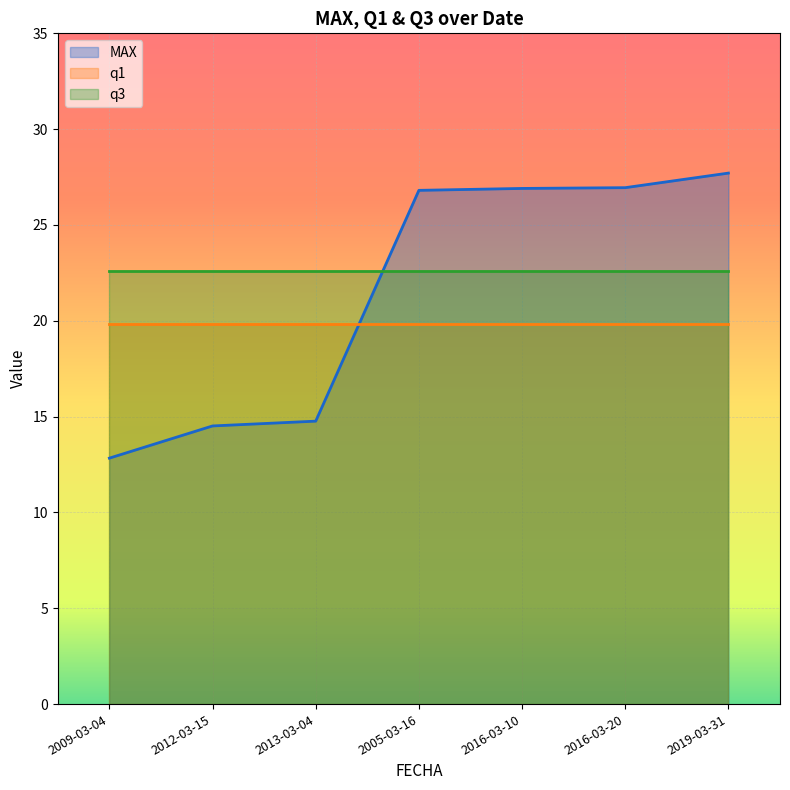

What is the approximate value of MAX at 2013-03-04?

14.8